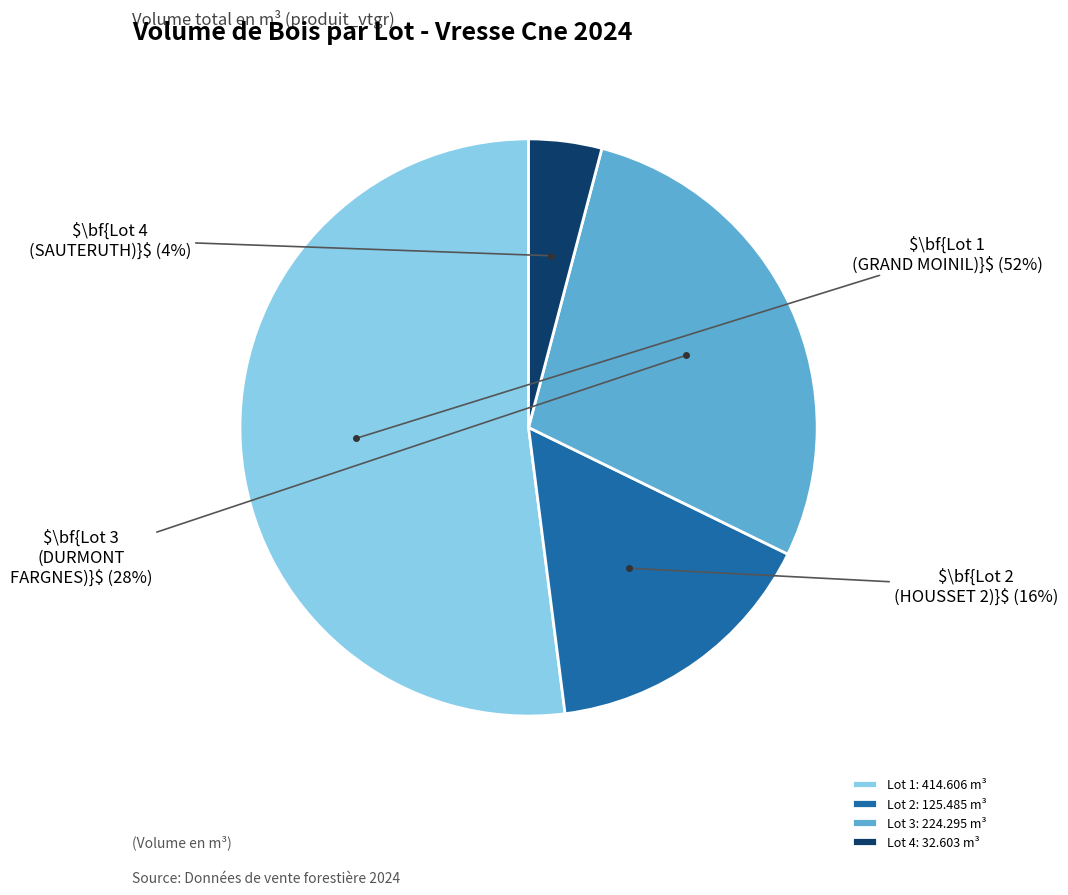

Which has a higher value, Lot 3: 224.295 m³ or Lot 4: 32.603 m³?

Lot 3: 224.295 m³